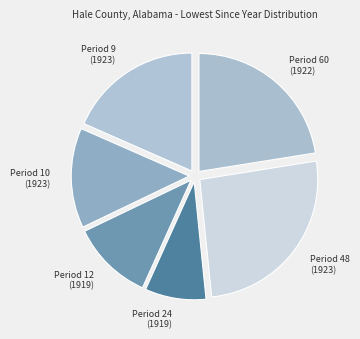

Which category has the smallest portion of the pie?

Period 24 (1919)